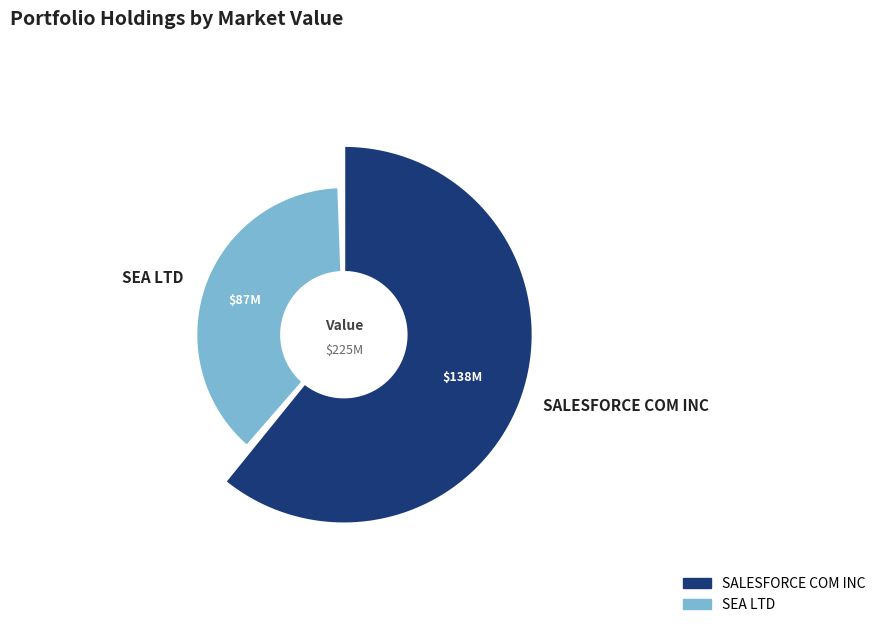

Is there a majority slice in this chart?

Yes